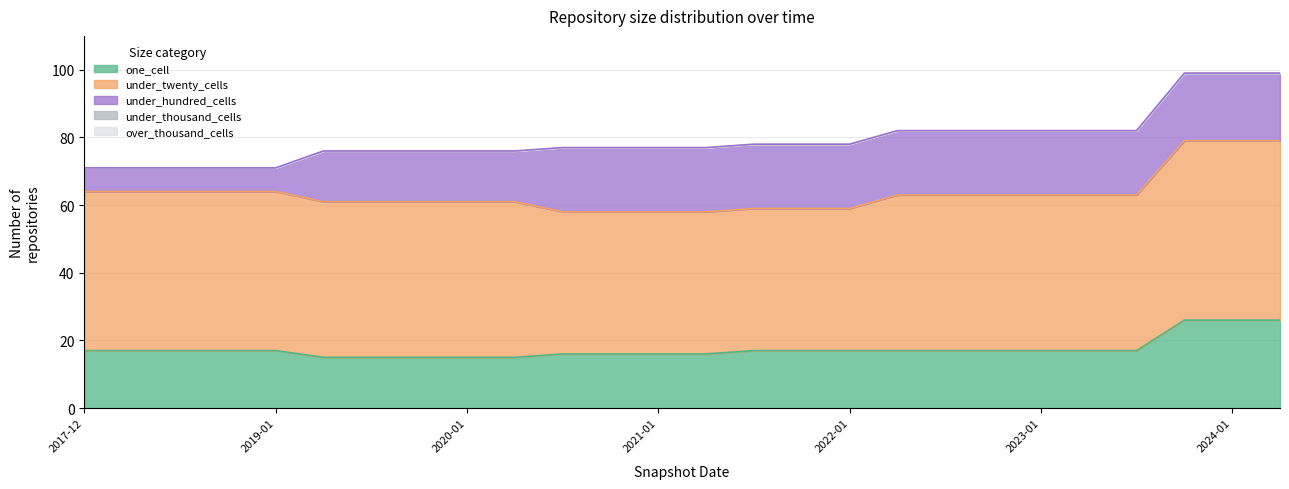

True or false: under_thousand_cells has more than 1 points higher than both neighbors.

False